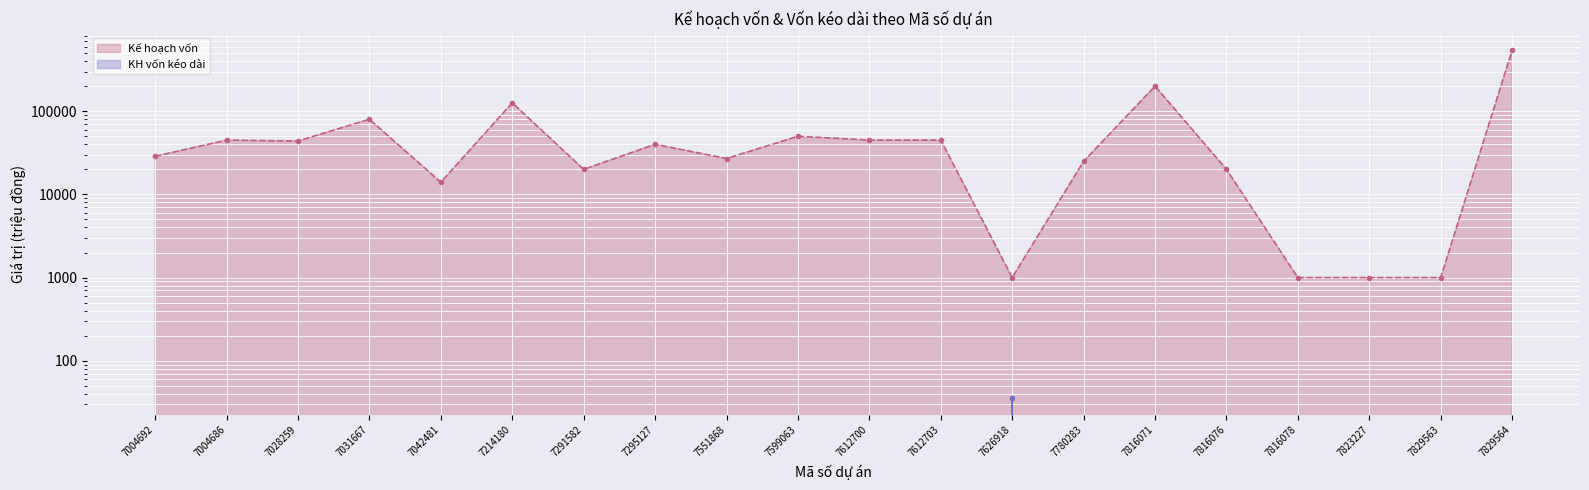

In Kế hoạch vốn, how many points are lower than both neighbors (excluding endpoints)?

5